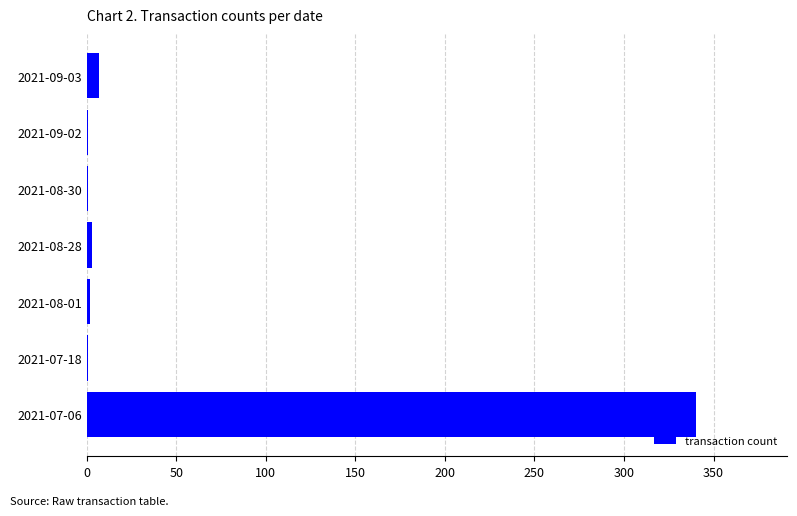

What is the maximum value shown in the chart?

340